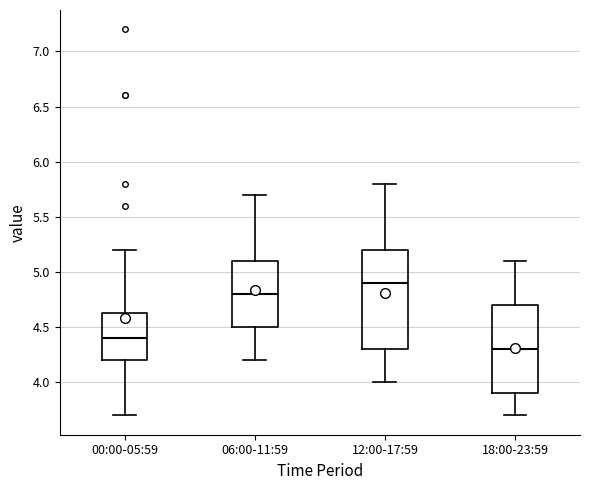

Reading left to right, transcribe this box plot: for each box, give where its median line is, the range the box spans, and where its two whiskers end, as read against the y-axis. The values are not printed on the chart, so give them approximately, as read against the axis.

00:00-05:59: median 4.40, box 4.20 to 4.65, whiskers 3.70 to 5.20
06:00-11:59: median 4.80, box 4.50 to 5.10, whiskers 4.20 to 5.70
12:00-17:59: median 4.90, box 4.30 to 5.20, whiskers 4.00 to 5.80
18:00-23:59: median 4.30, box 3.90 to 4.70, whiskers 3.70 to 5.10